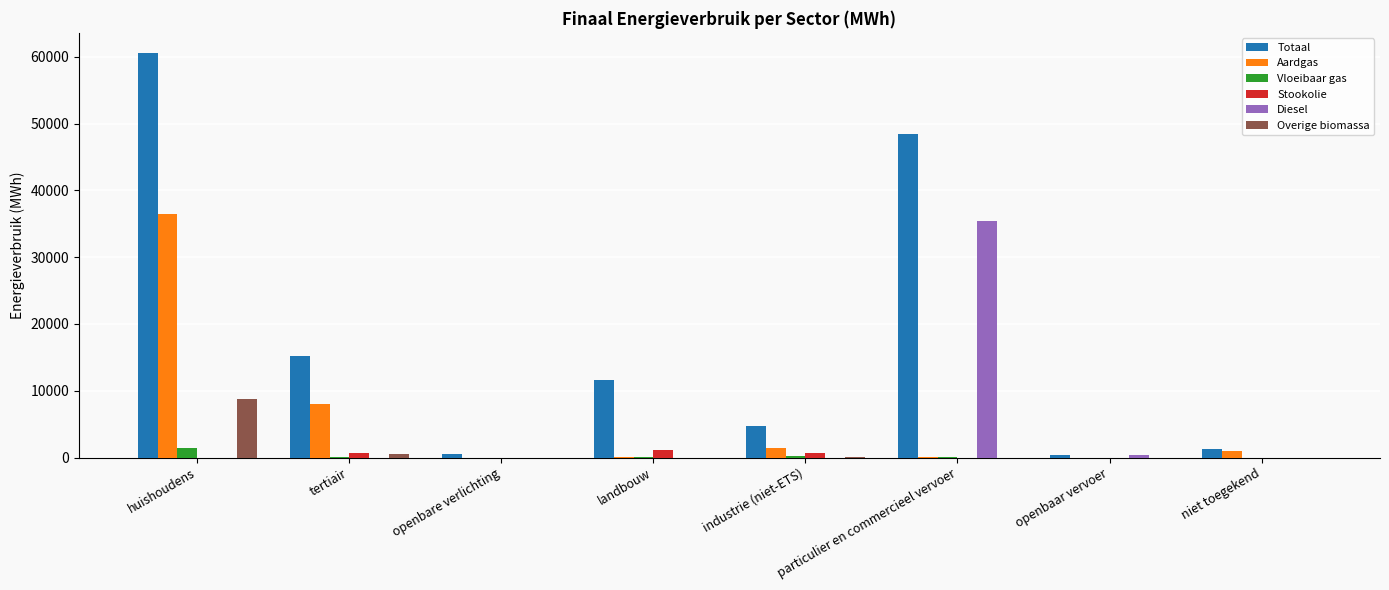

What is the difference between the Stookolie values at industrie (niet-ETS) and openbare verlichting?

624.5